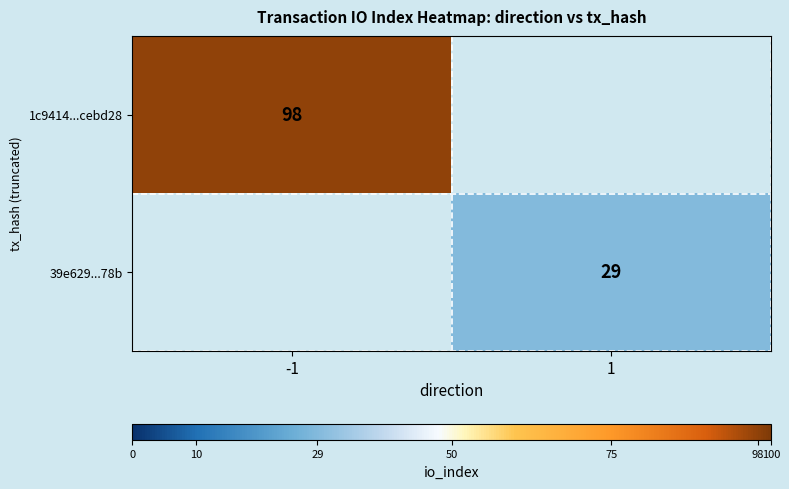

The value of 1c9414...cebd28 at -1 is 67. True or false?

False